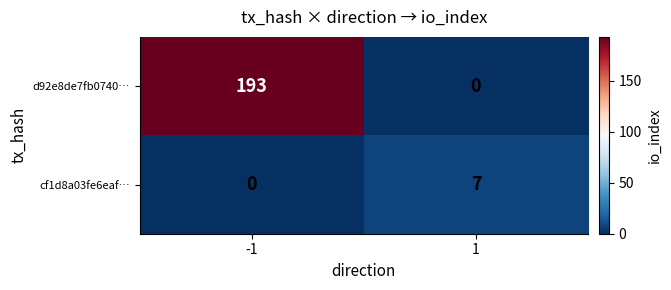

List the series in order of their overall mean, highest first.

d92e8de7fb0740…, cf1d8a03fe6eaf…